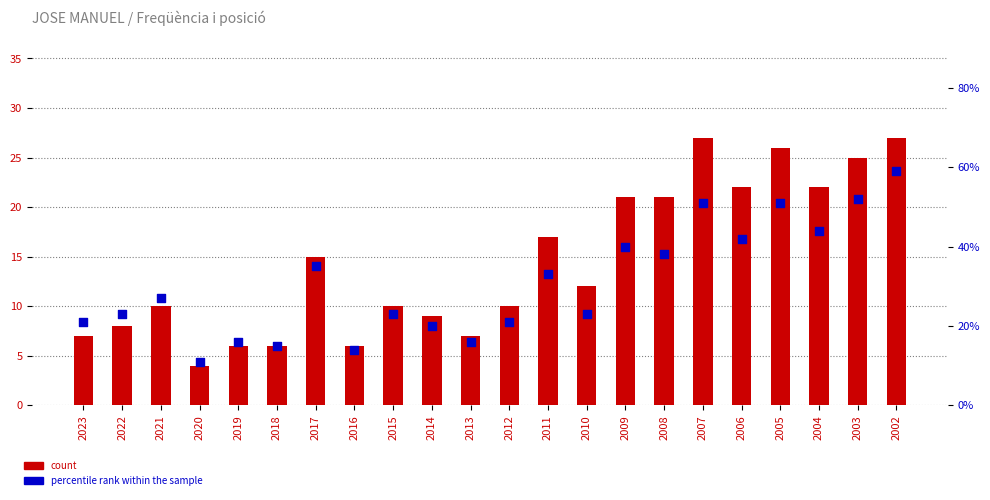

Which series contains the highest Y value?

percentile rank within the sample